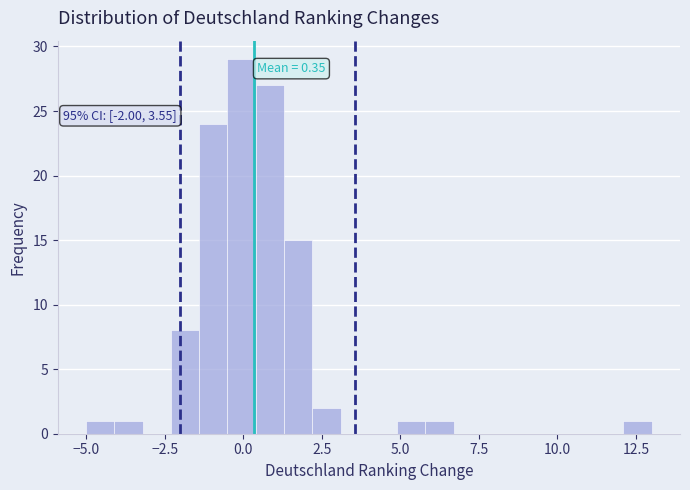

Read against the x-axis, roughly where is the centre of the tallest bar?

0.0